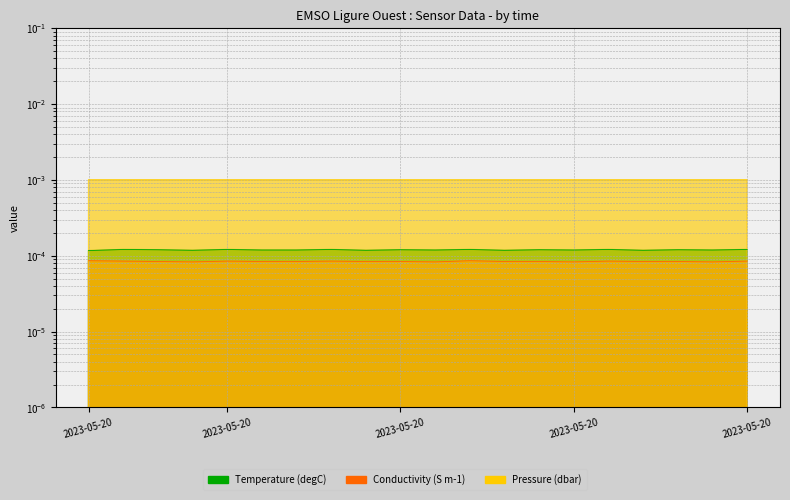

How many Temperature (degC) values are between 0 and 1?

20